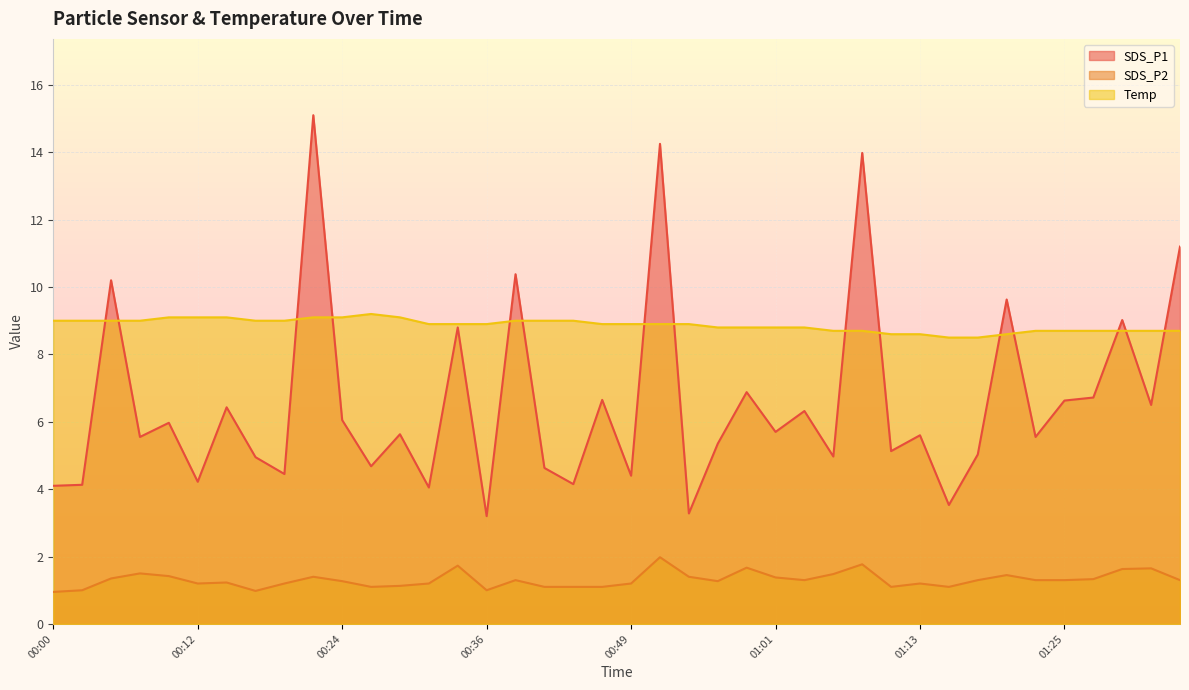

Rank the series by their average value, from highest to lowest.

Temp, SDS_P1, SDS_P2